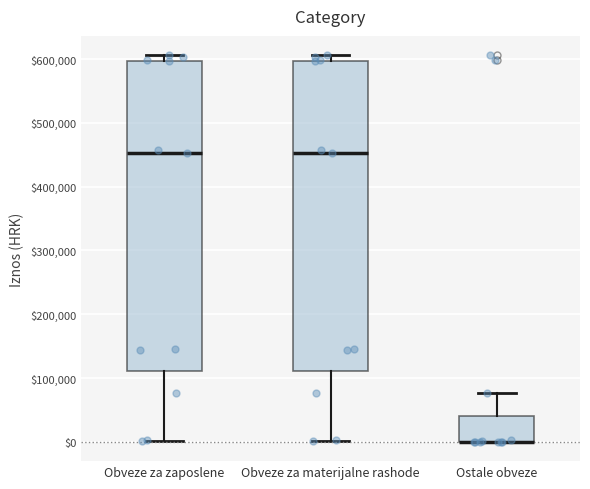

Reading left to right, read every box against the y-axis: the position of its median line, the range the box covers, and the ends of its whiskers. The values are not printed on the chart, so give them approximately, as read against the axis.

Obveze za zaposlene: median 450000, box 110000 to 600000, whiskers 0 to 610000
Obveze za materijalne rashode: median 450000, box 110000 to 600000, whiskers 0 to 610000
Ostale obveze: median 0 (drawn on the box's lower edge), box 0 to 40000, whiskers 0 to 80000